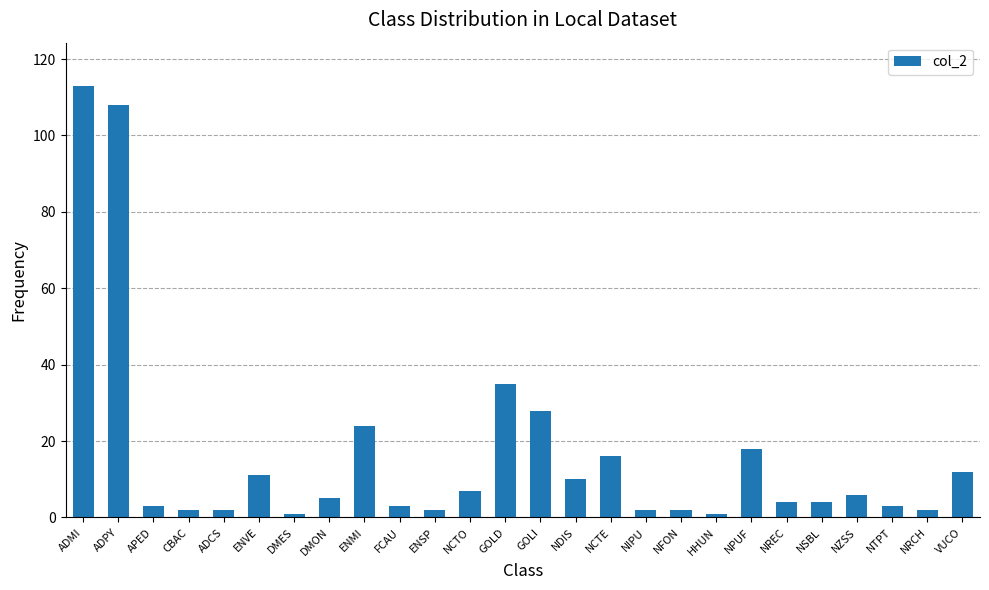

Reading right to left, list all the values displayed in this chart.

12	2	3	6	4	4	18	1	2	2	16	10	28	35	7	2	3	24	5	1	11	2	2	3	108	113